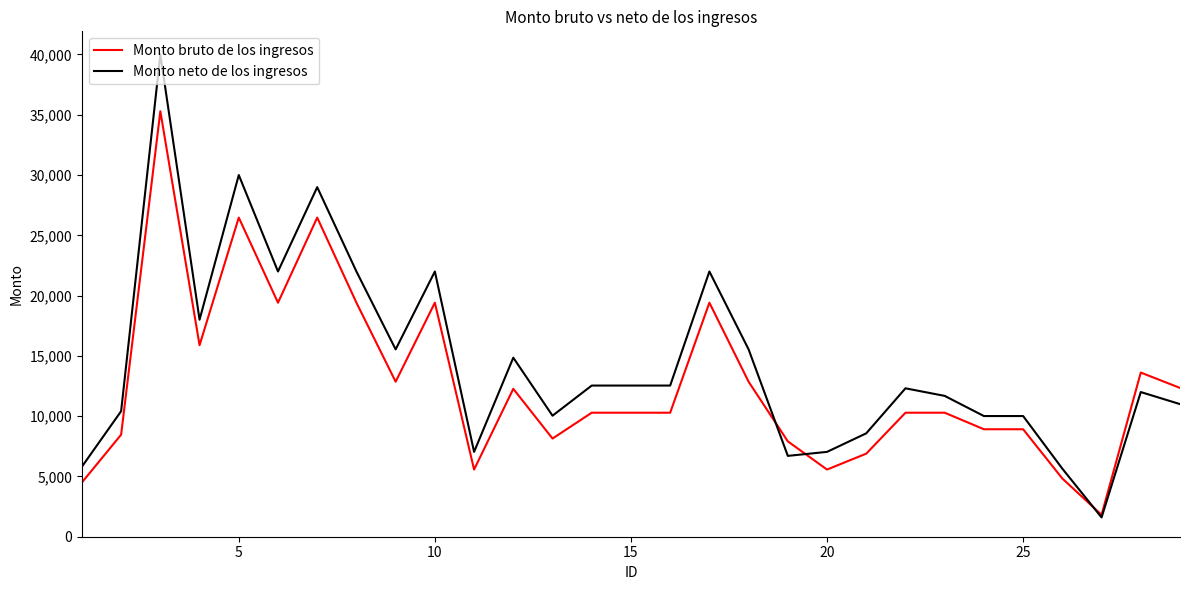

What is the highest value of the Monto neto de los ingresos series?

40000.0